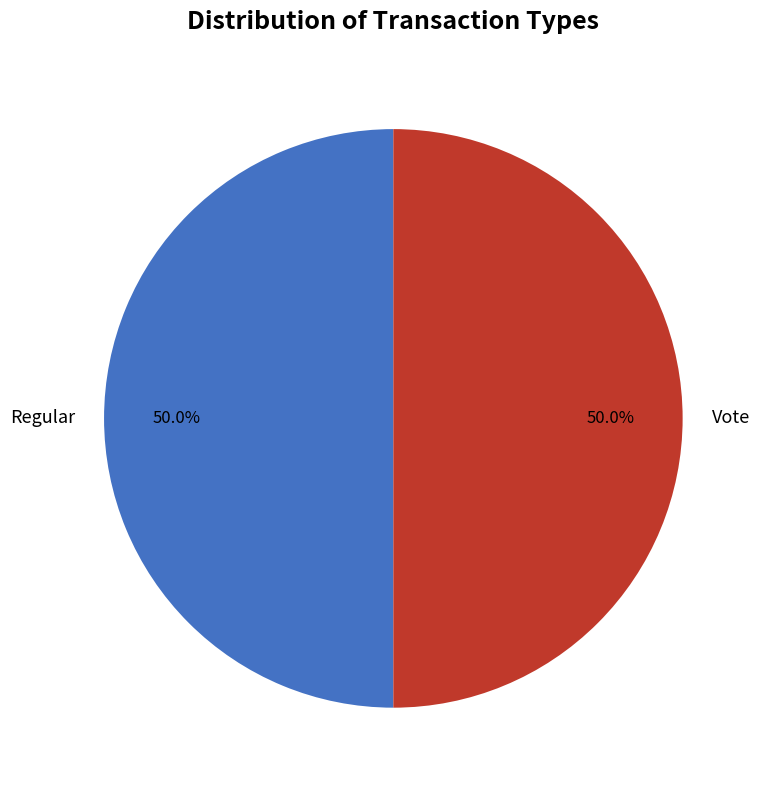

Approximately how many times larger is the value at Regular compared to Vote?

1.0